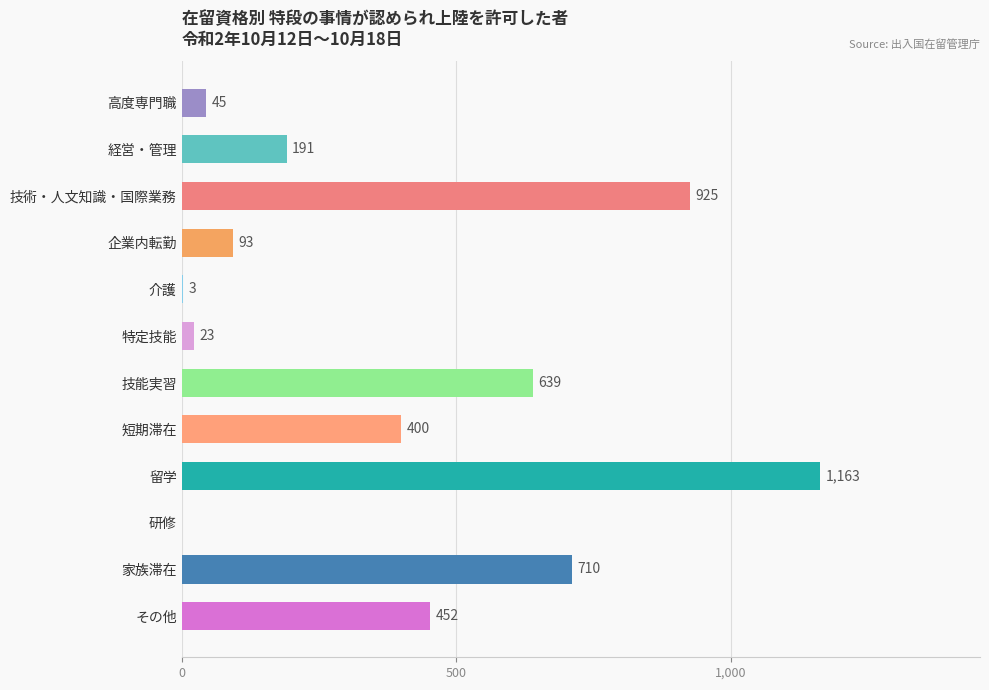

What is the average value?

387